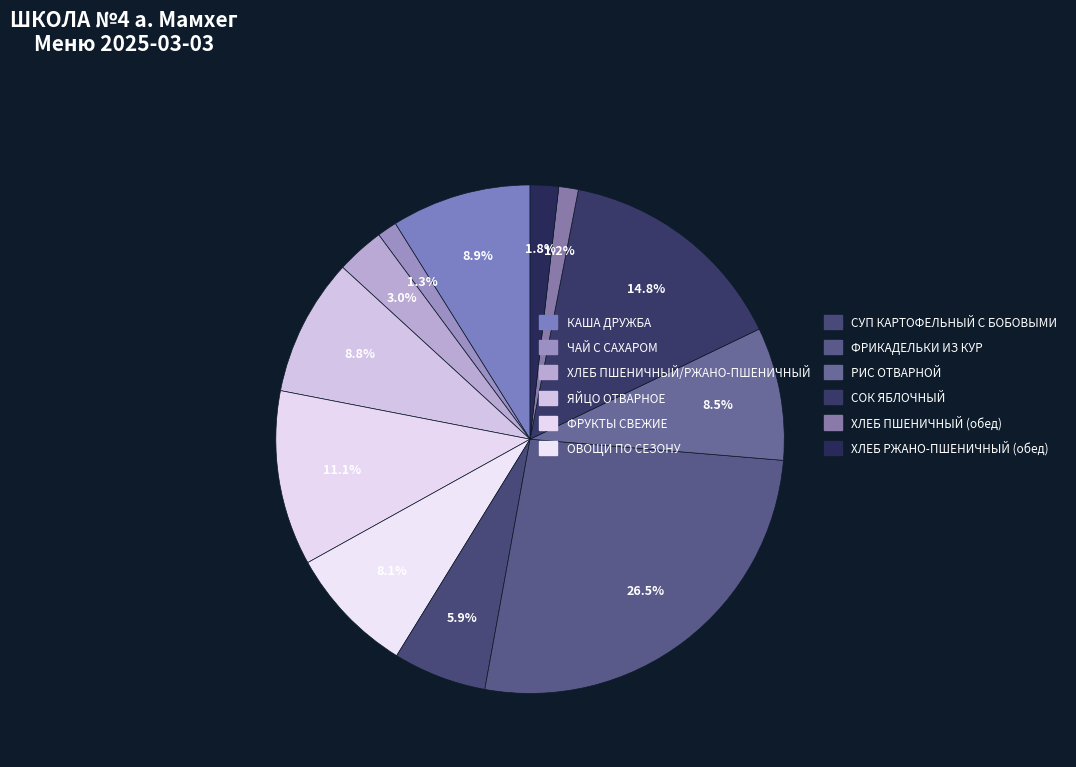

Approximately how many times larger is the value at ФРУКТЫ СВЕЖИЕ compared to ЯЙЦО ОТВАРНОЕ?

1.3